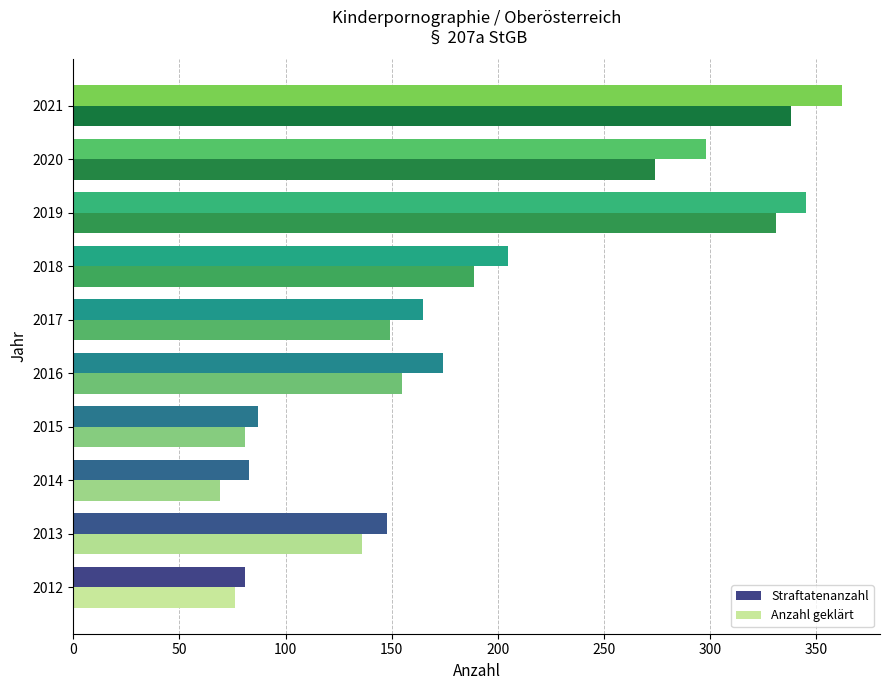

Read the Straftatenanzahl value at 2013.

148